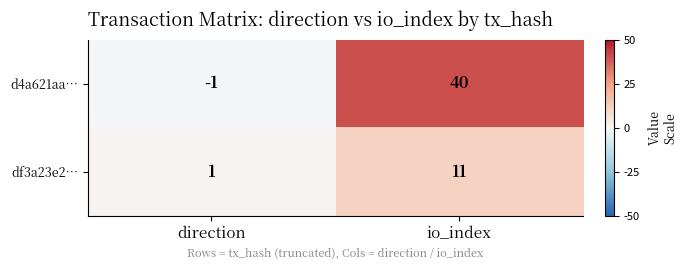

Rank the series by their maximum value, from highest to lowest.

d4a621aa…, df3a23e2…